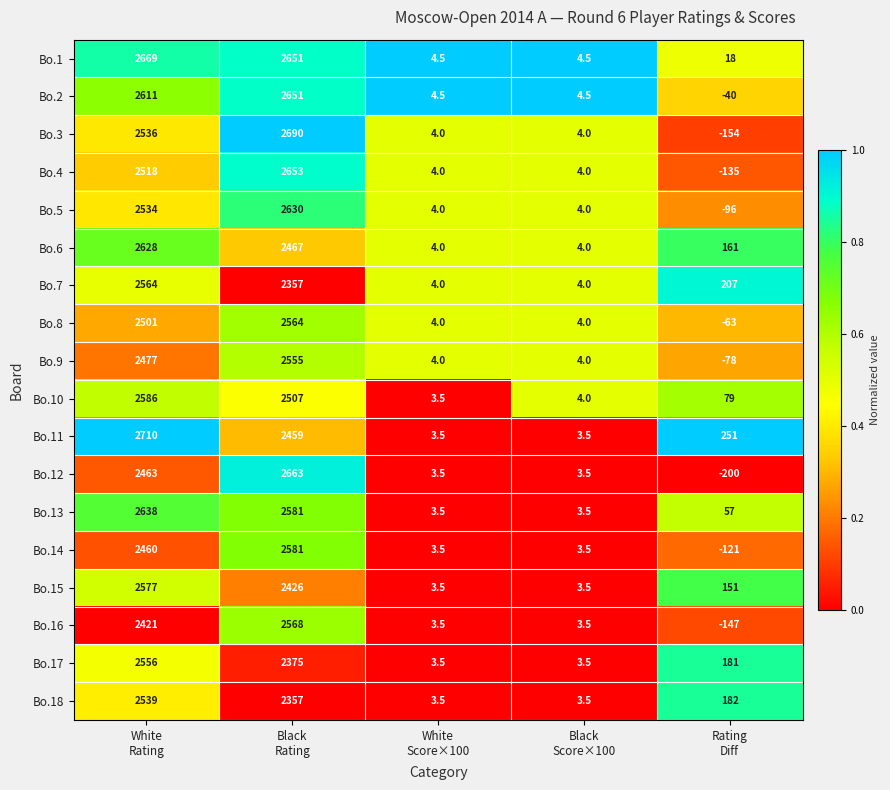

How many categories are shown in the chart?

5